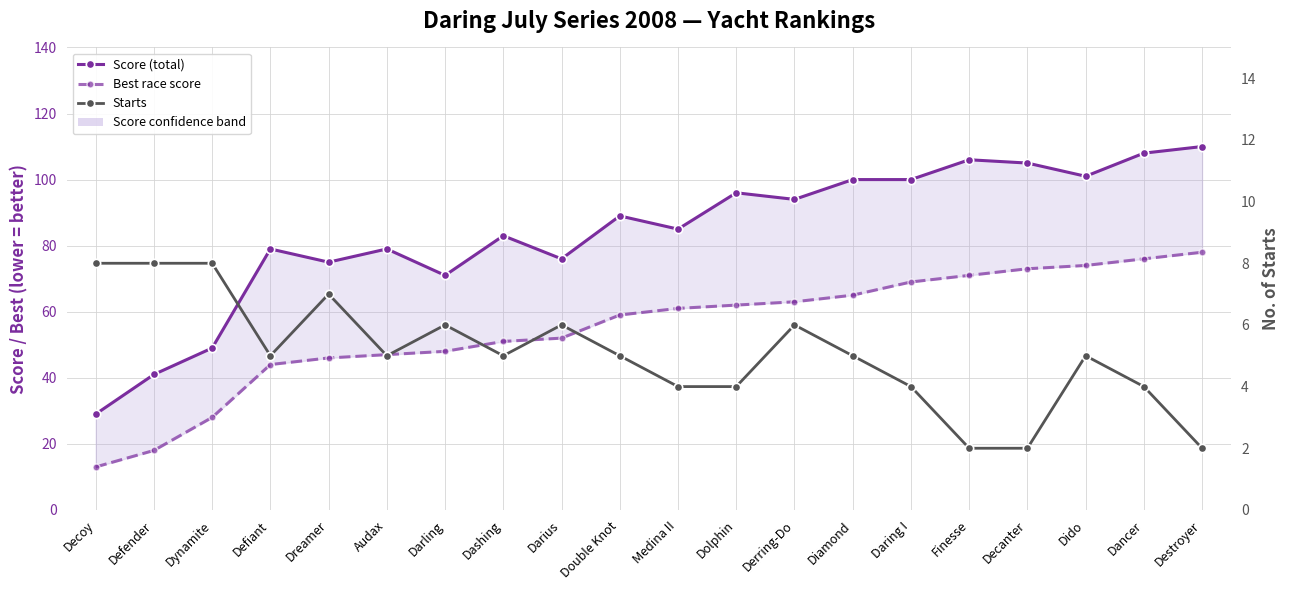

At which category is the sum across all series the highest?

Destroyer